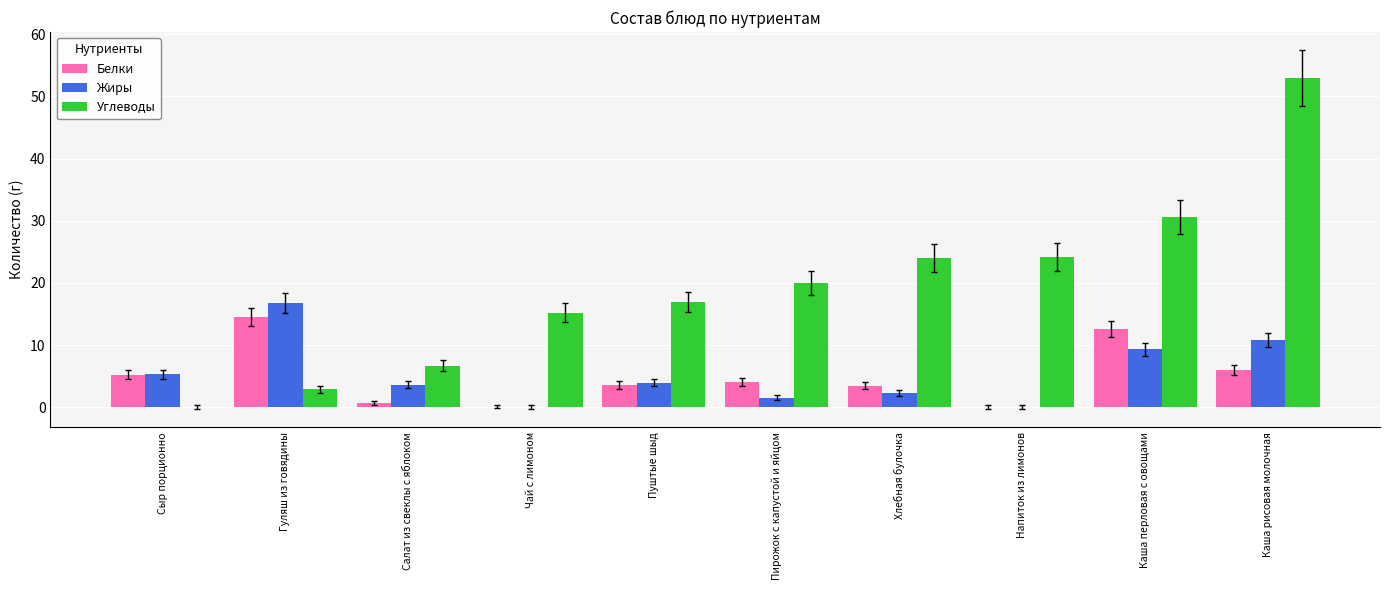

How many distinct data groups are displayed?

3